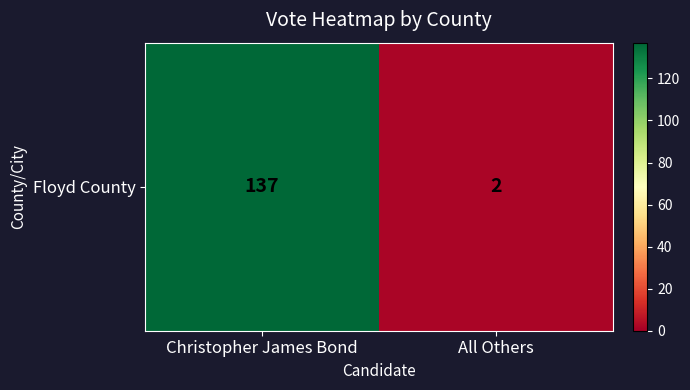

At which label is the value closest to 69?

All Others